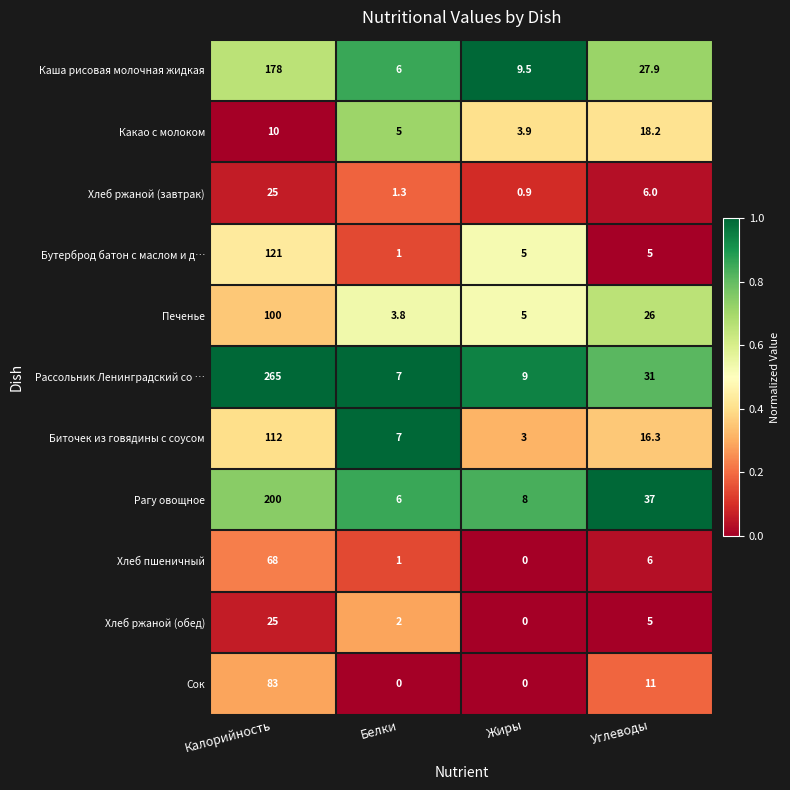

The value of Бутерброд батон с маслом и д… at Жиры is 5.0. True or false?

True